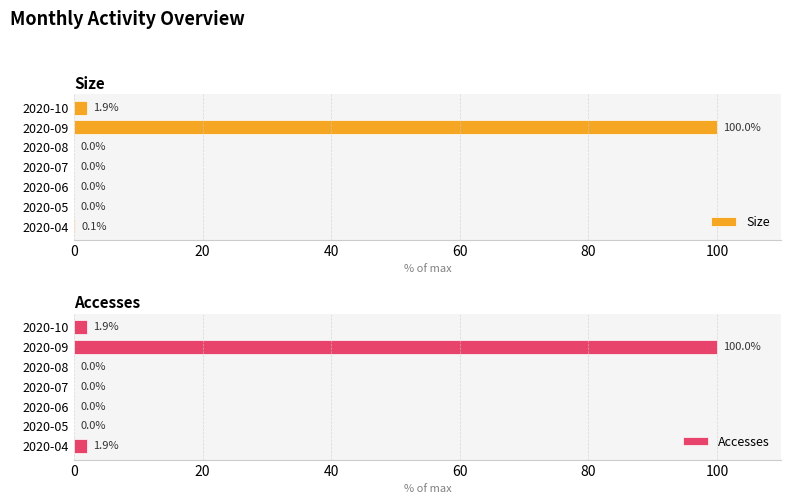

What are all the series names shown in the legend?

Size, Accesses